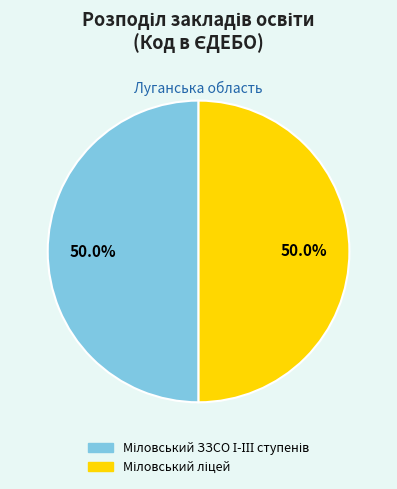

To the nearest percent, what percentage of the pie is Міловський ліцей?

50%